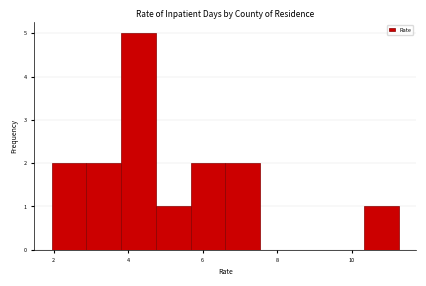

Reading left to right, transcribe this chart: for each bar, give the range it covers on the x-axis and its height. Neither the bar edges nor the heights are printed on the chart, so give them approximately, as read against the axes.

2.0 to 2.8: 2
2.8 to 3.8: 2
3.8 to 4.8: 5
4.8 to 5.6: 1
5.6 to 6.6: 2
6.6 to 7.6: 2
7.6 to 8.4: 0
8.4 to 9.4: 0
9.4 to 10.4: 0
10.4 to 11.2: 1